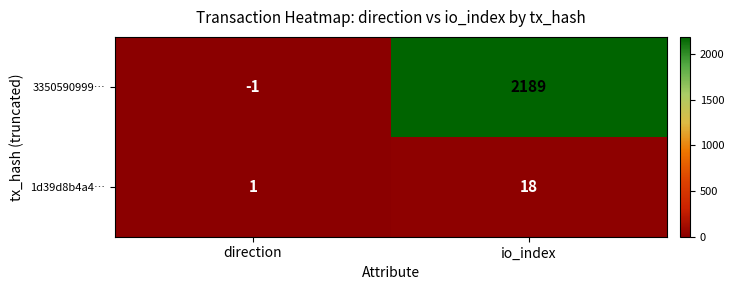

The 1d39d8b4a4… series shows 1 at direction. True or false?

True